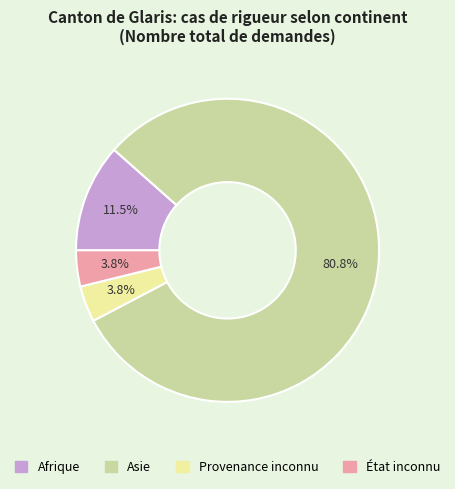

Between Afrique and Provenance inconnu, which is larger?

Afrique